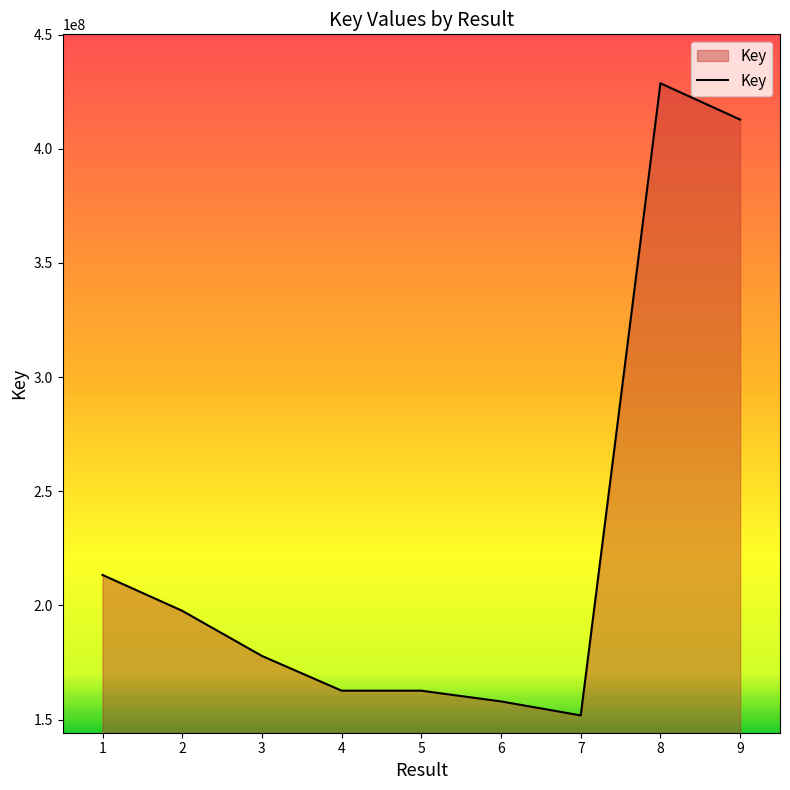

Where is the data nearest to the value 290260834?

1